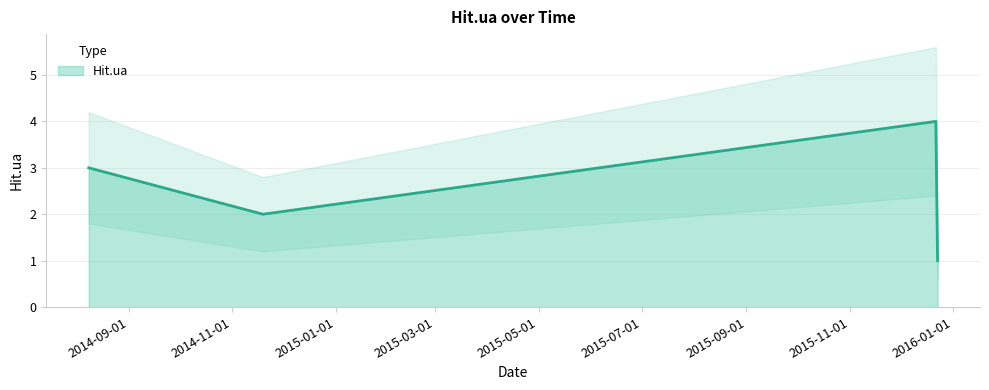

The value at 2015-12-23 is 1. True or false?

True